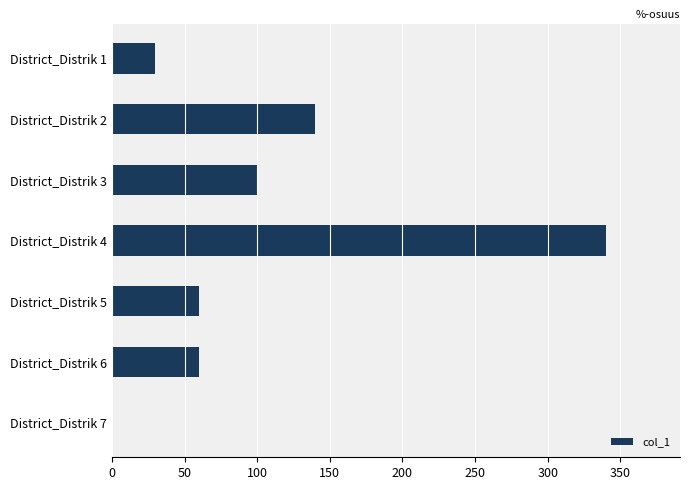

The value at District_Distrik 7 is 0. True or false?

True